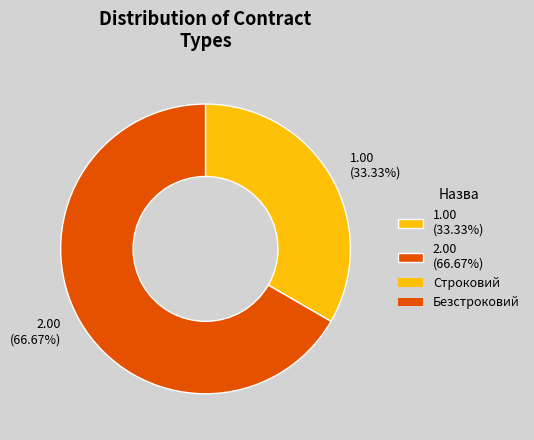

Is the sum of 1.00 (33.33%) and 2.00 (66.67%) greater than half?

Yes